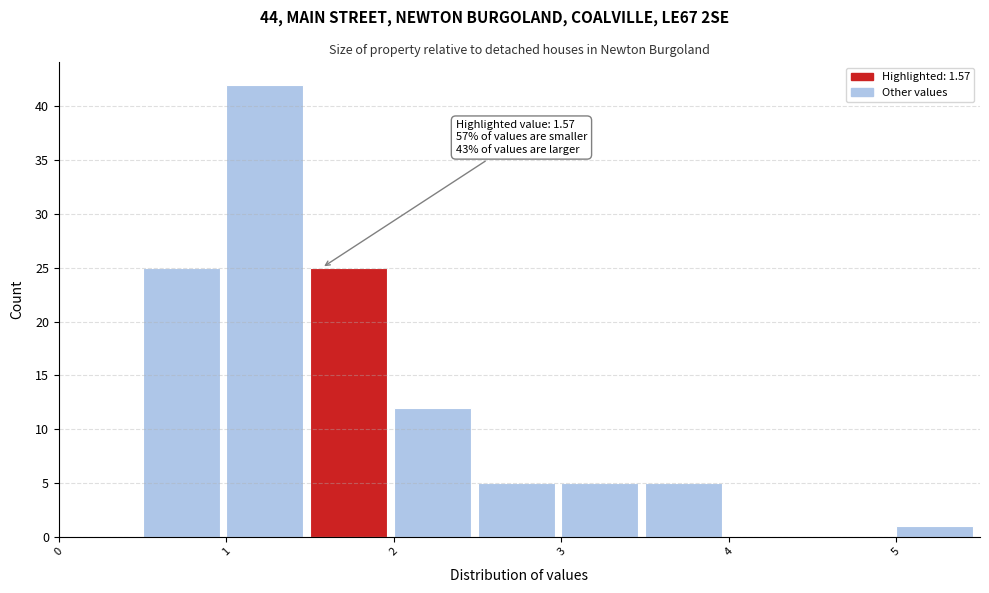

Which range on the x-axis has the tallest bar?

1.0 to 1.5